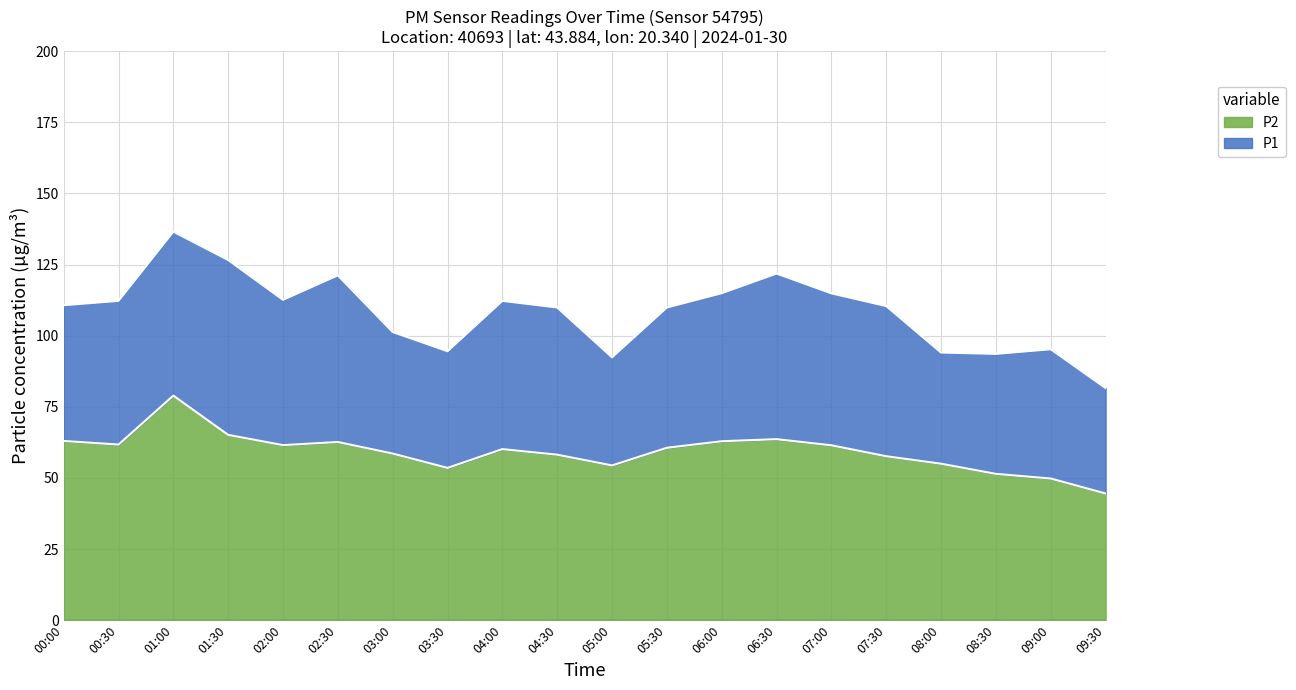

Reading left to right, transcribe all the data shown in this chart.

P1: 00:00=110.7	00:30=112.2	01:00=136.6	01:30=126.6	02:00=112.6	02:30=121.2	03:00=101.3	03:30=94.5	04:00=112.2	04:30=109.9	05:00=92.4	05:30=109.9	06:00=114.9	06:30=121.8	07:00=114.9	07:30=110.4	08:00=94.1	08:30=93.6	09:00=95.2	09:30=81.6
P2: 00:00=63.0	00:30=61.7	01:00=78.9	01:30=65.1	02:00=61.5	02:30=62.6	03:00=58.6	03:30=53.5	04:00=60.1	04:30=58.2	05:00=54.4	05:30=60.6	06:00=62.9	06:30=63.6	07:00=61.5	07:30=57.6	08:00=55.0	08:30=51.4	09:00=49.8	09:30=44.5